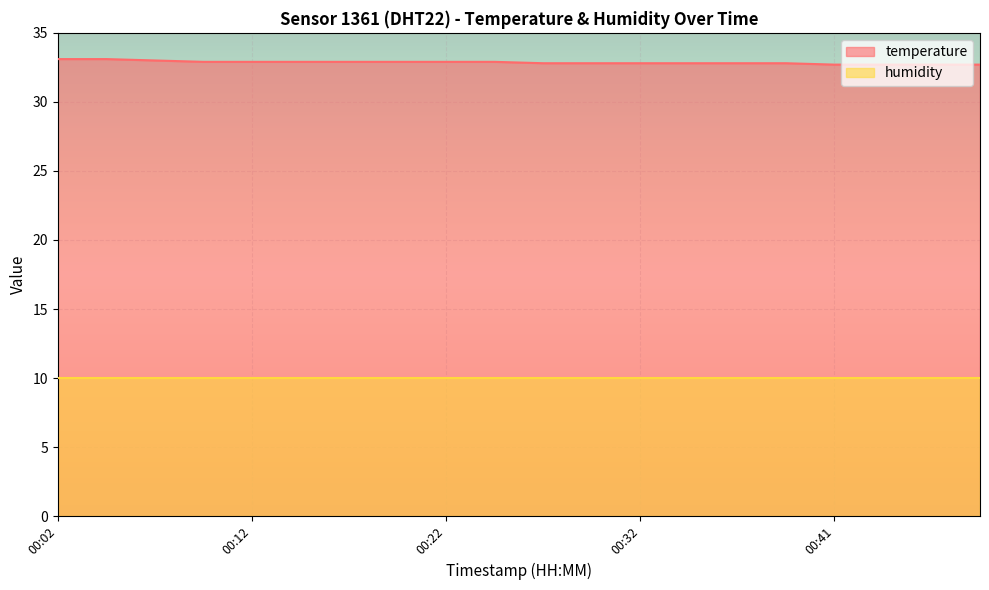

True or false: the data has more than 1 interior local peaks.

False